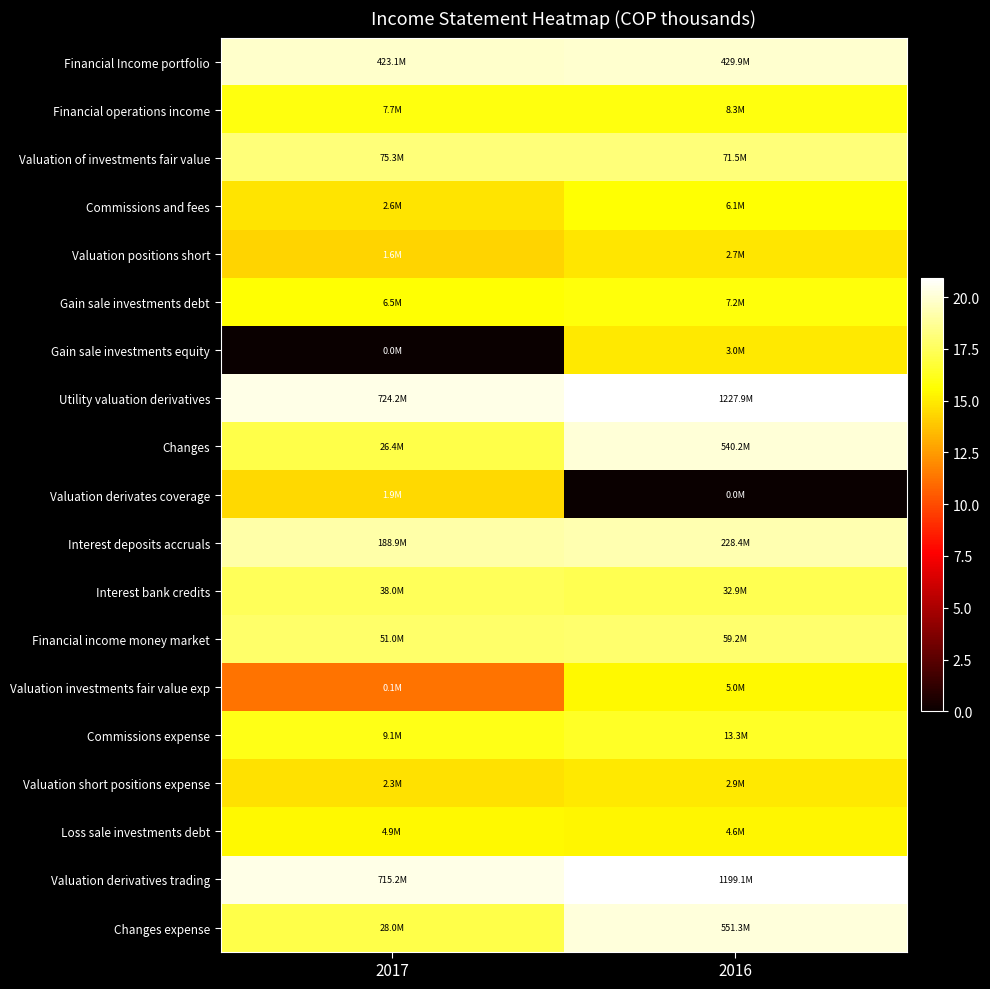

What is the total value across all series at 2016?

313.6